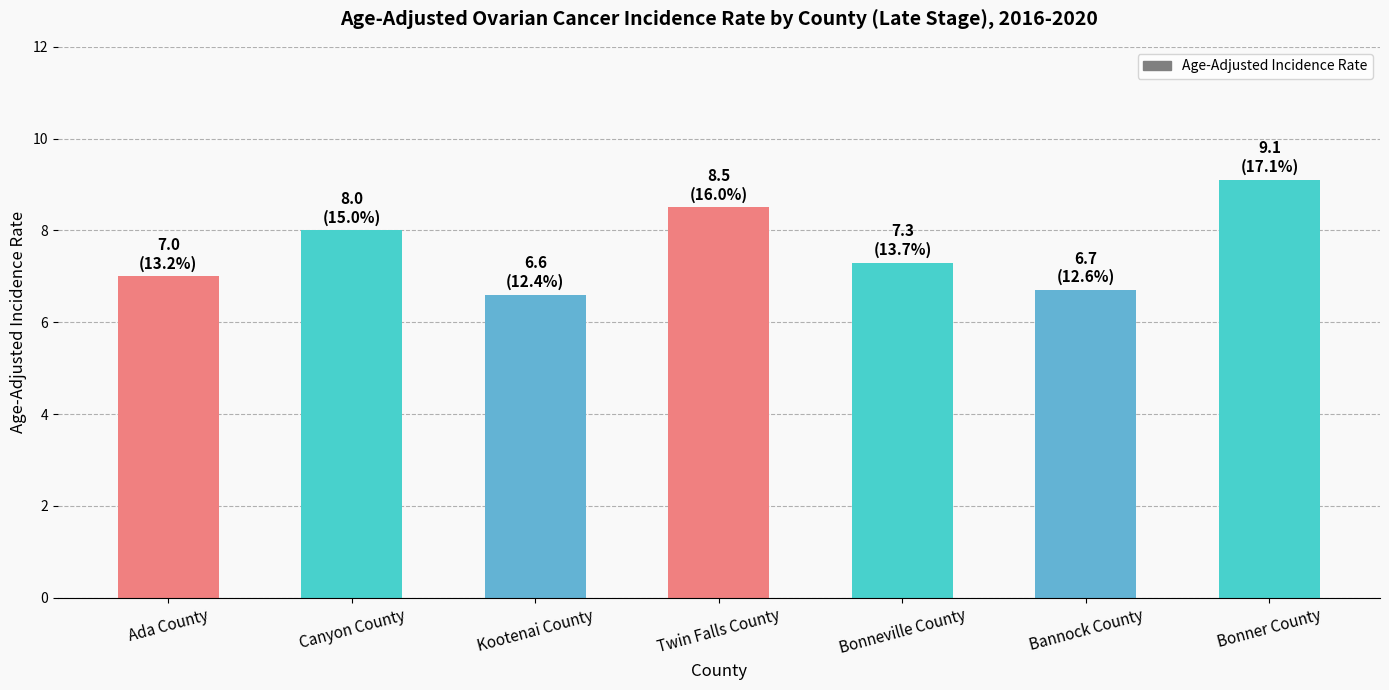

Are the bars grouped side by side (vs. stacked)?

No